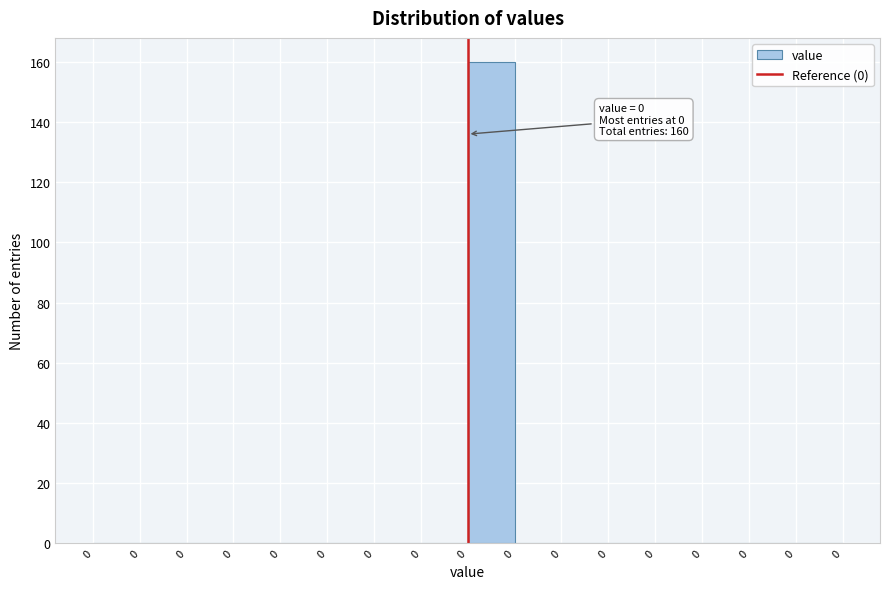

Count the number of data series in this chart.

1